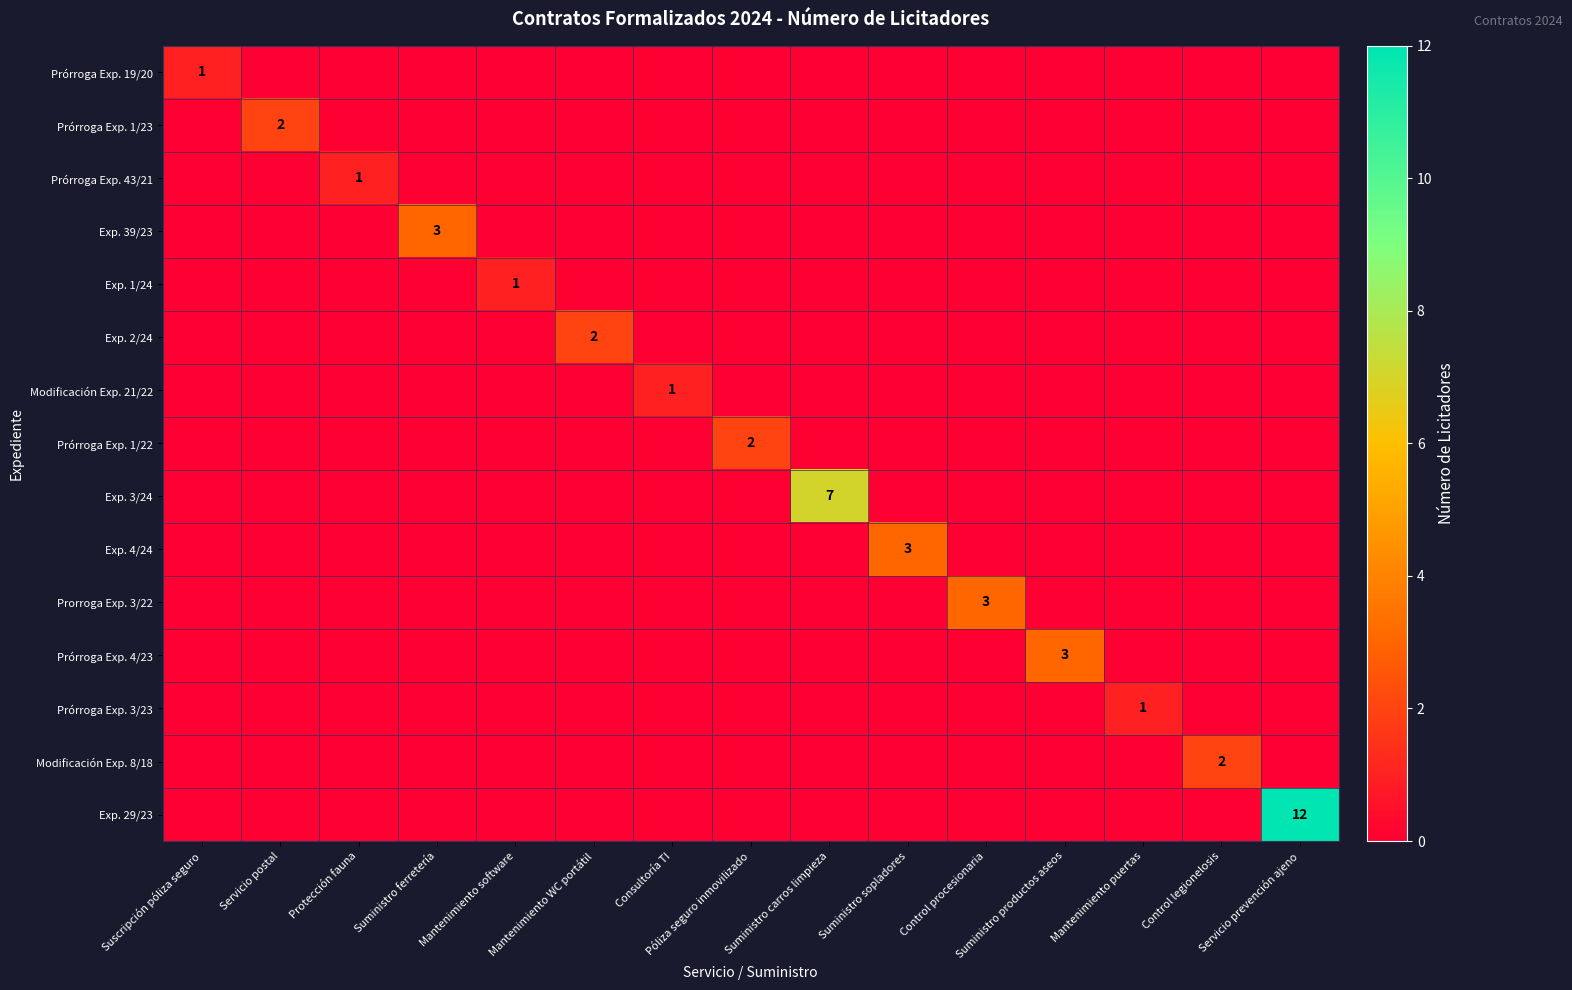

Which category has the highest value across all series?

Servicio prevención ajeno